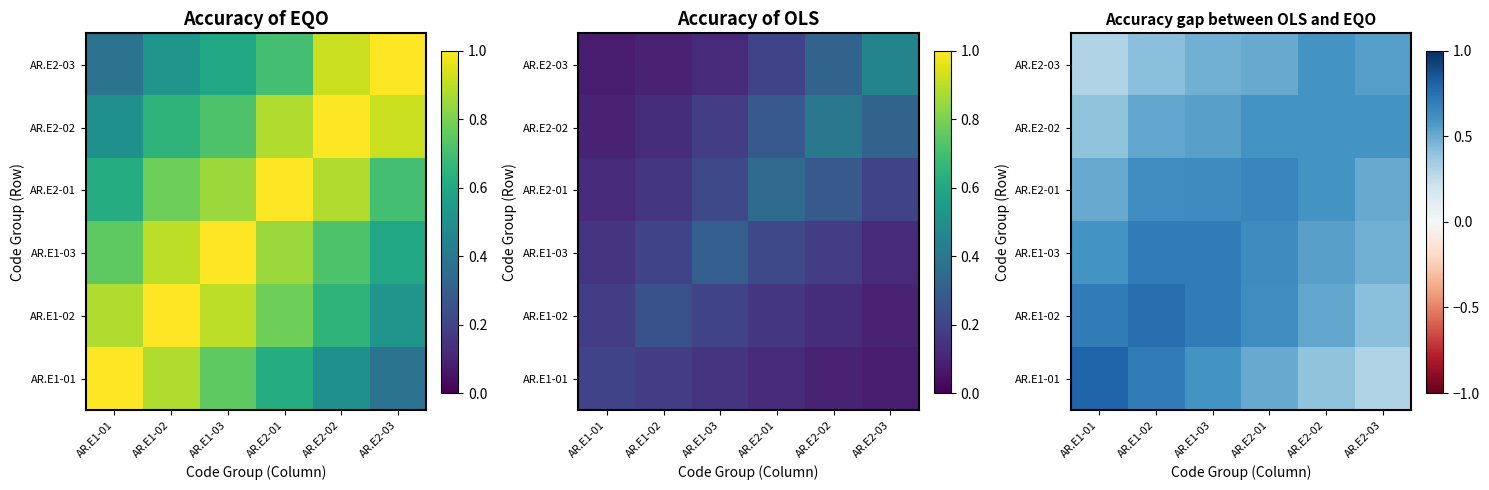

Which category has the lowest value in the AR.E1-01 series?

AR.E2-03